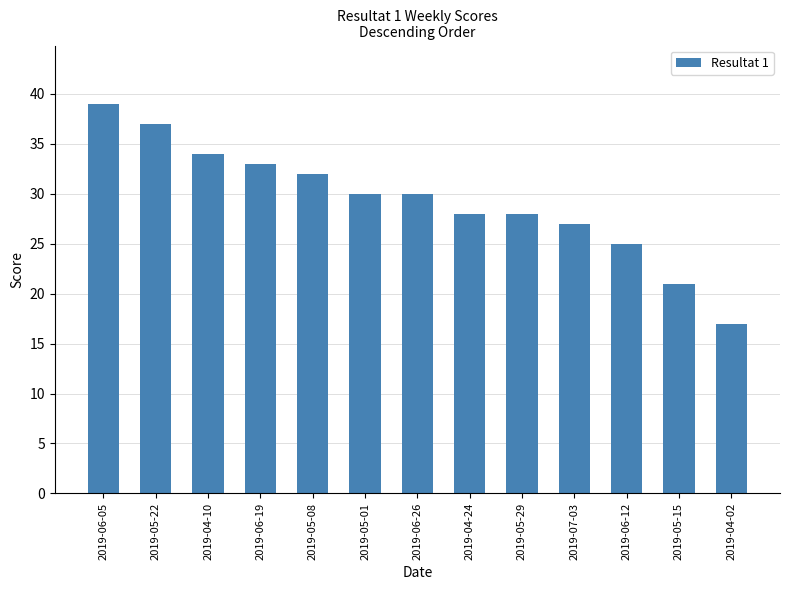

What position from the left is 2019-05-08?

5